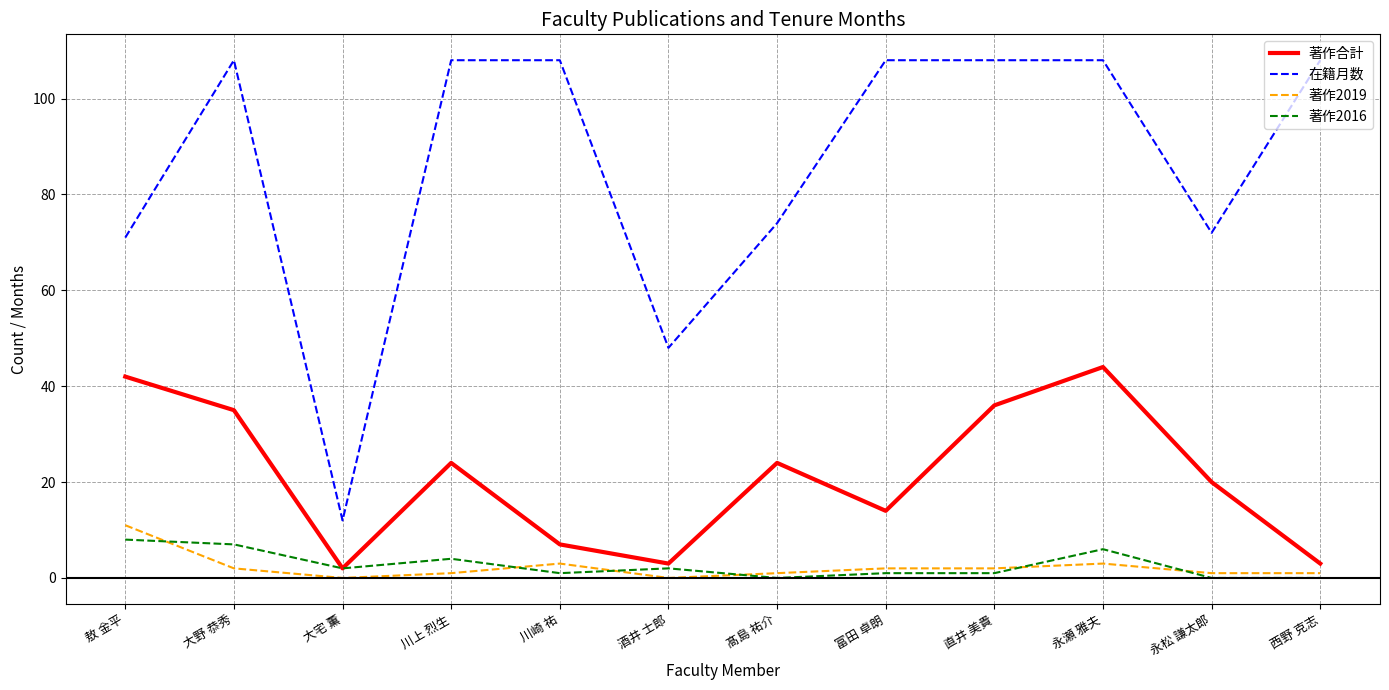

Which series has the widest spread of values?

在籍月数